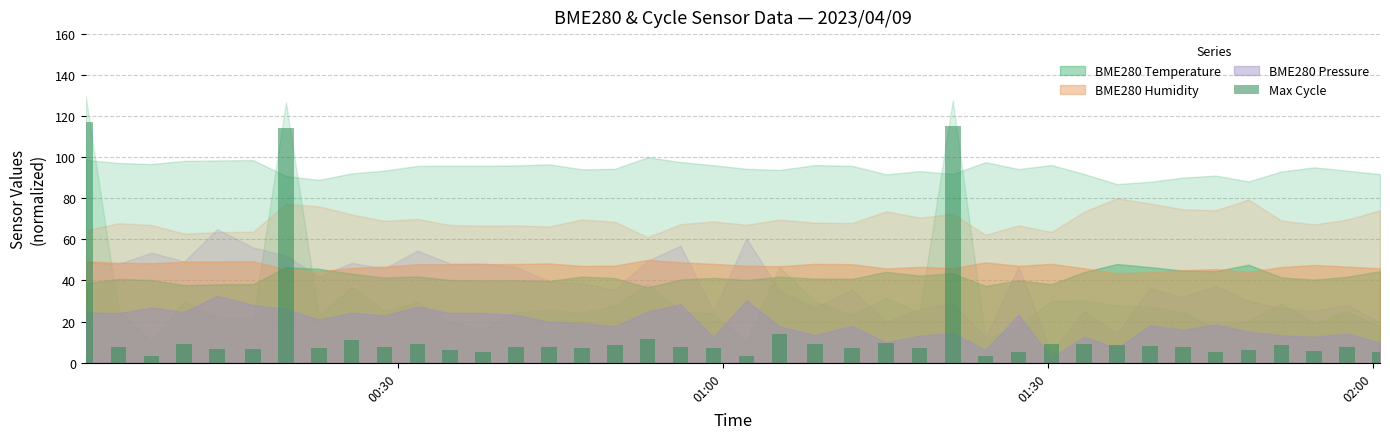

What is the difference between the maximum and second lowest values?

113.9